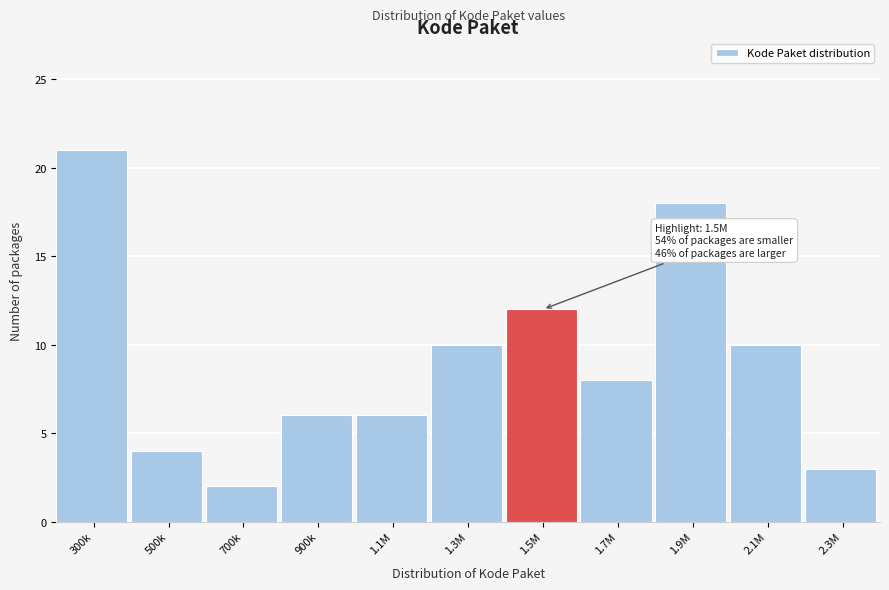

Reading left to right, what are all the values shown in this chart?

300k=21	500k=4	700k=2	900k=6	1.1M=6	1.3M=10	1.5M=12	1.7M=8	1.9M=18	2.1M=10	2.3M=3